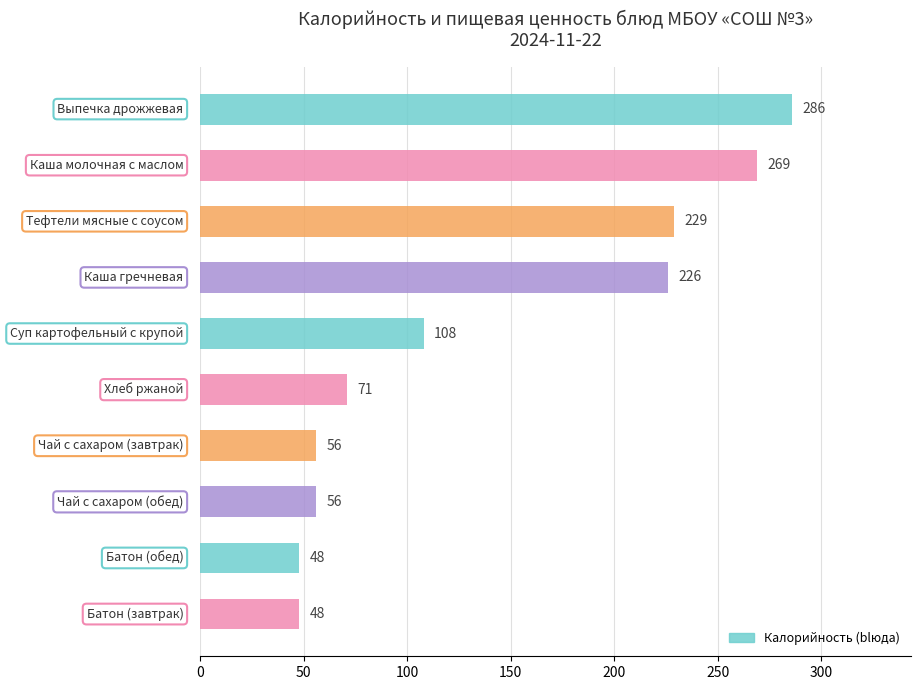

What is the difference between the maximum and minimum values?

238